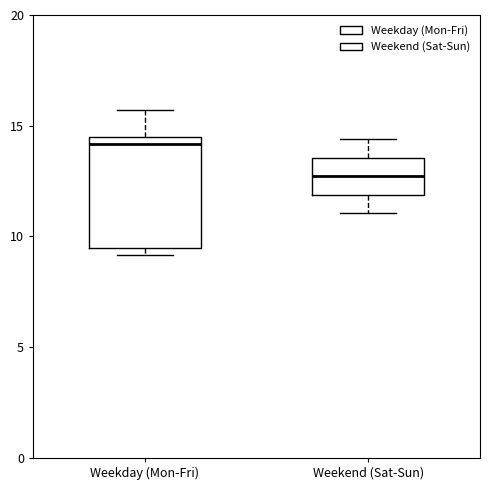

Where does the upper whisker of the box for Weekend (Sat-Sun) end on the y-axis? The values are not printed on the chart, so give them approximately, as read against the axis.

14.5